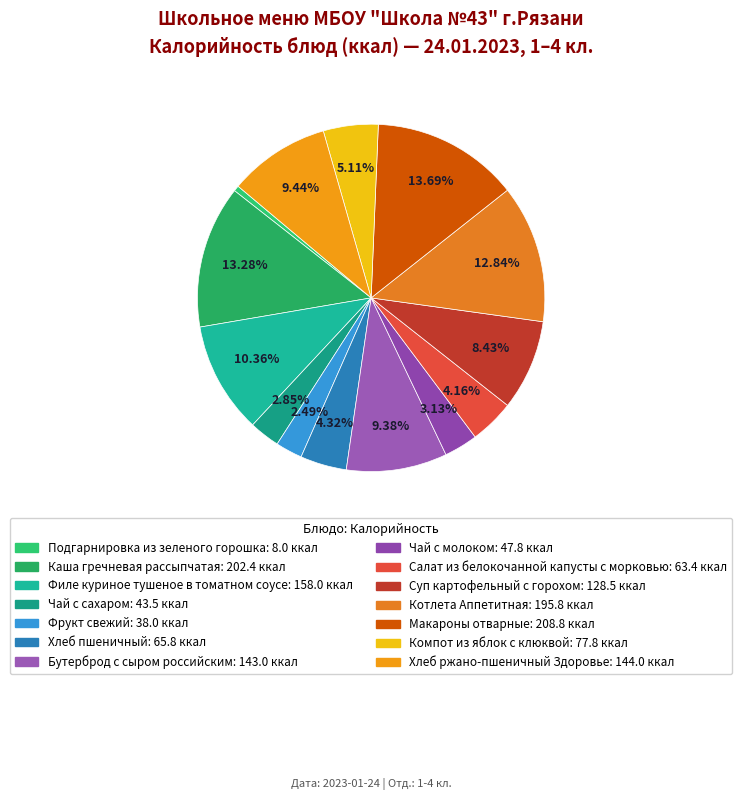

Between Бутерброд с сыром российским and Макароны отварные, which is larger?

Макароны отварные